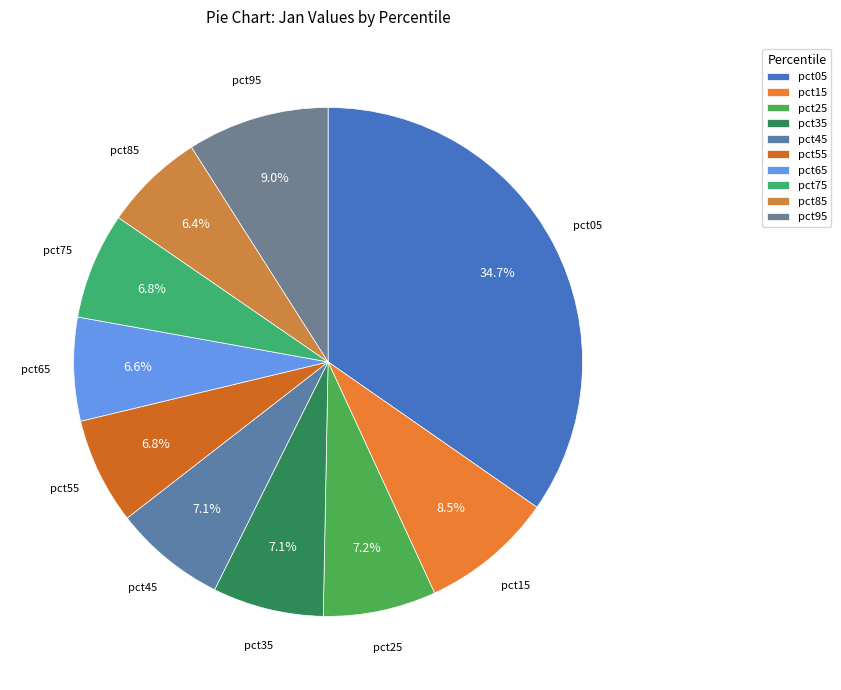

Is there any slice that represents more than half of the pie?

No